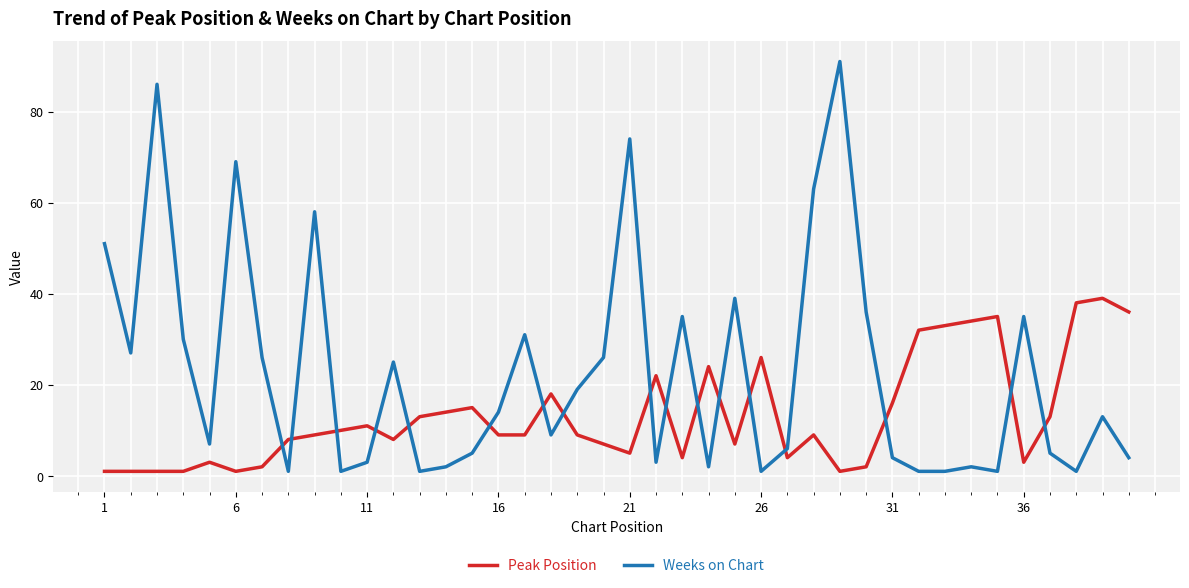

Which series ends up on top after the final intersection of Weeks on Chart and Peak Position?

Peak Position